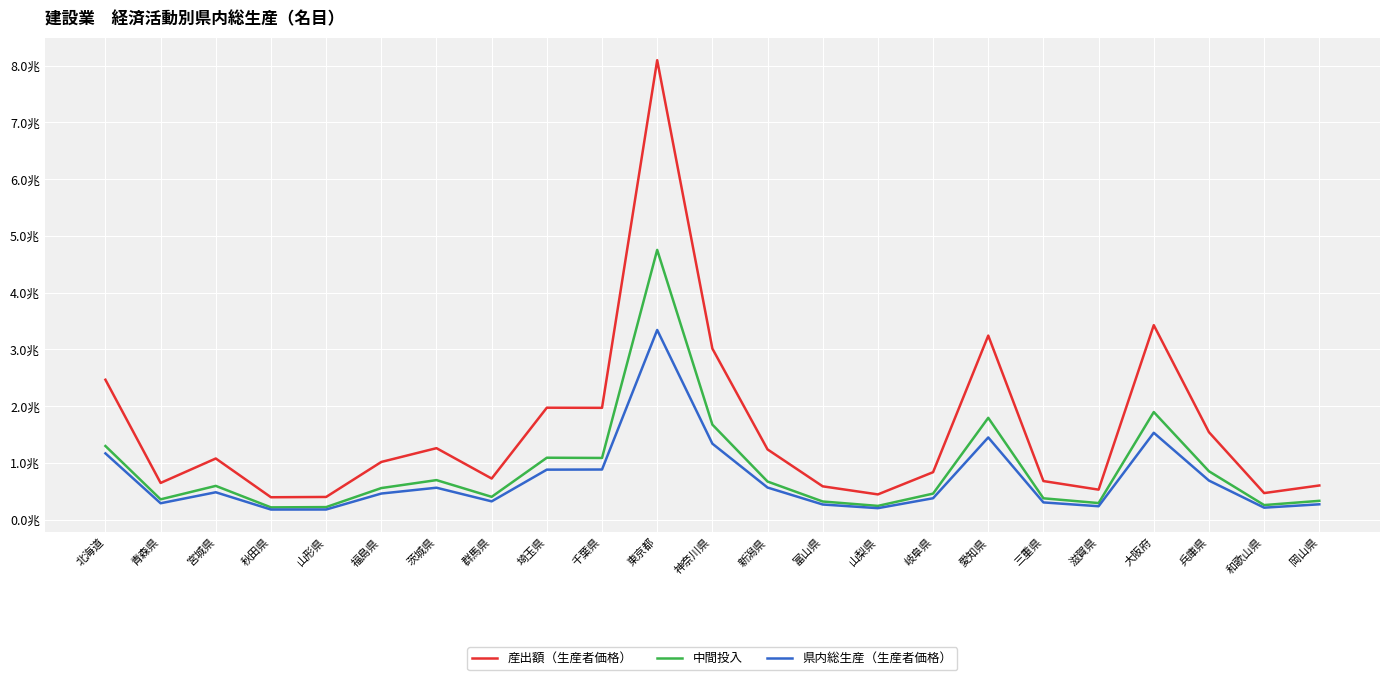

What is the difference between the 中間投入 values at 東京都 and 宮城県?

4158671